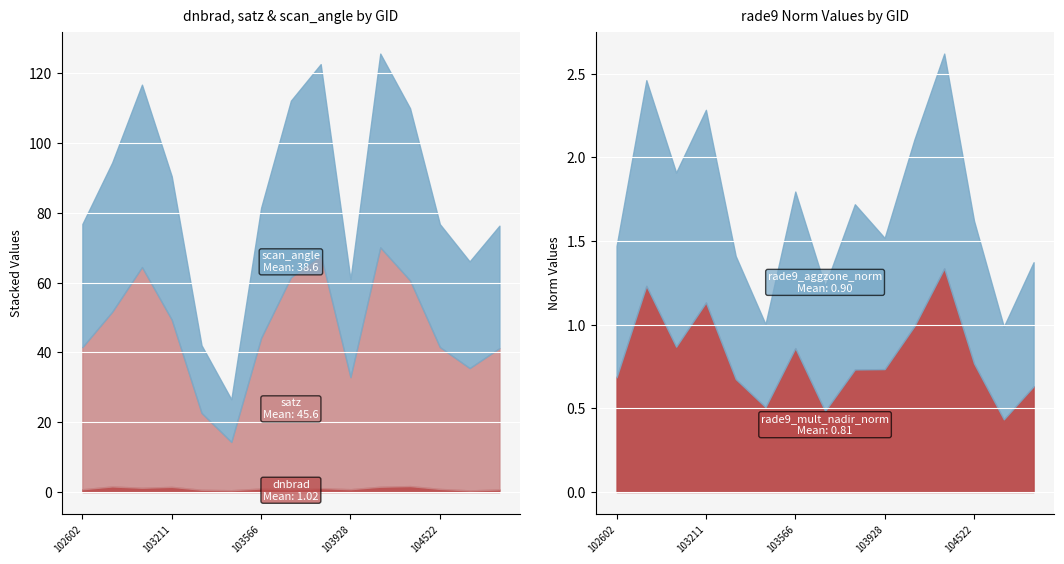

What are all the series names shown in the legend?

dnbrad, satz, scan_angle, rade9_aggzone_norm, rade9_mult_nadir_norm